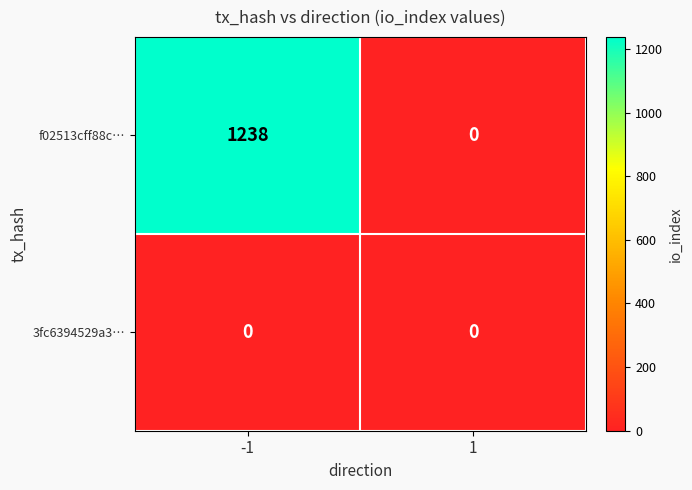

How many data points does each series have?

2